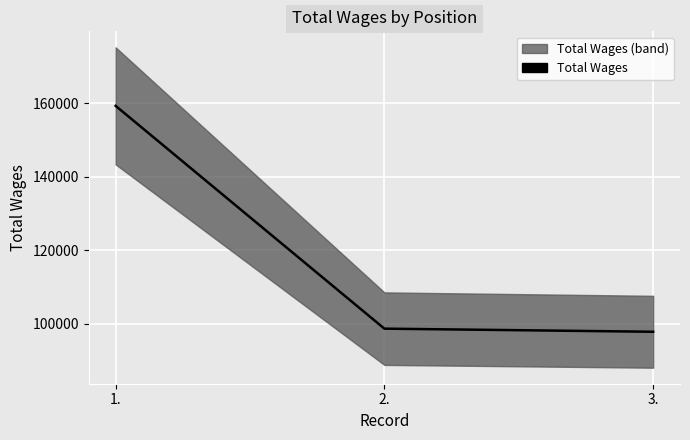

Which category has the highest value across all series?

1.